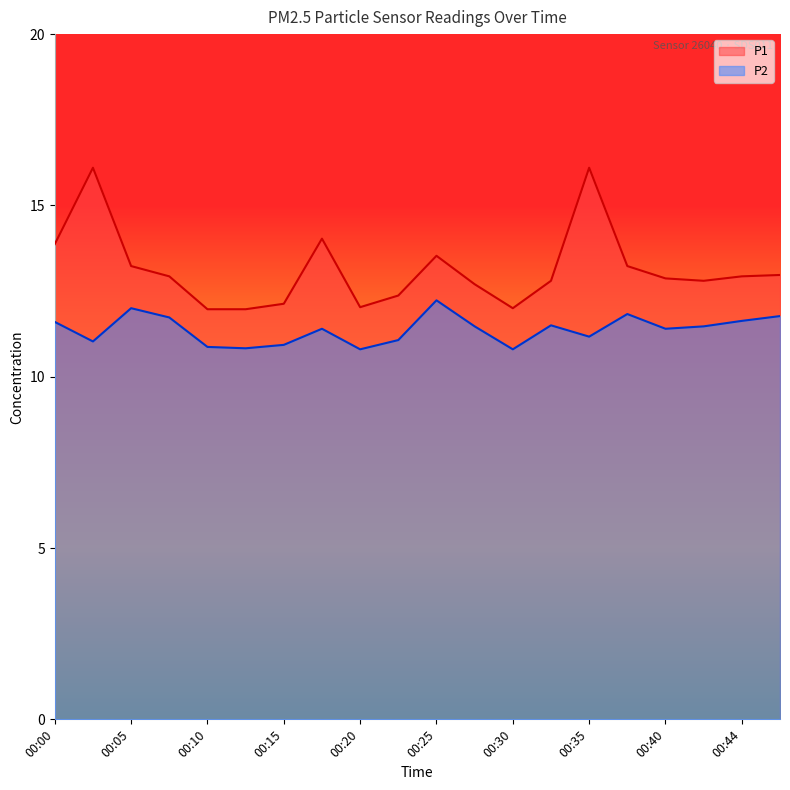

Between 00:03 and 00:05, which series saw the biggest shift?

P1